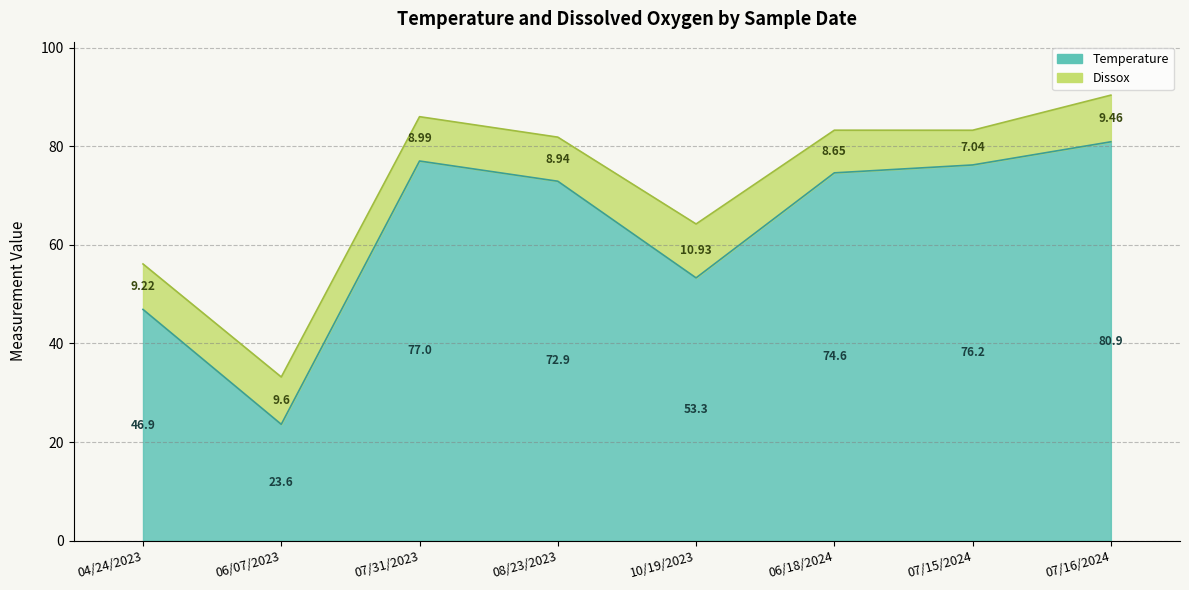

Approximately how many times larger is the value at 10/19/2023 compared to 07/16/2024?

0.7